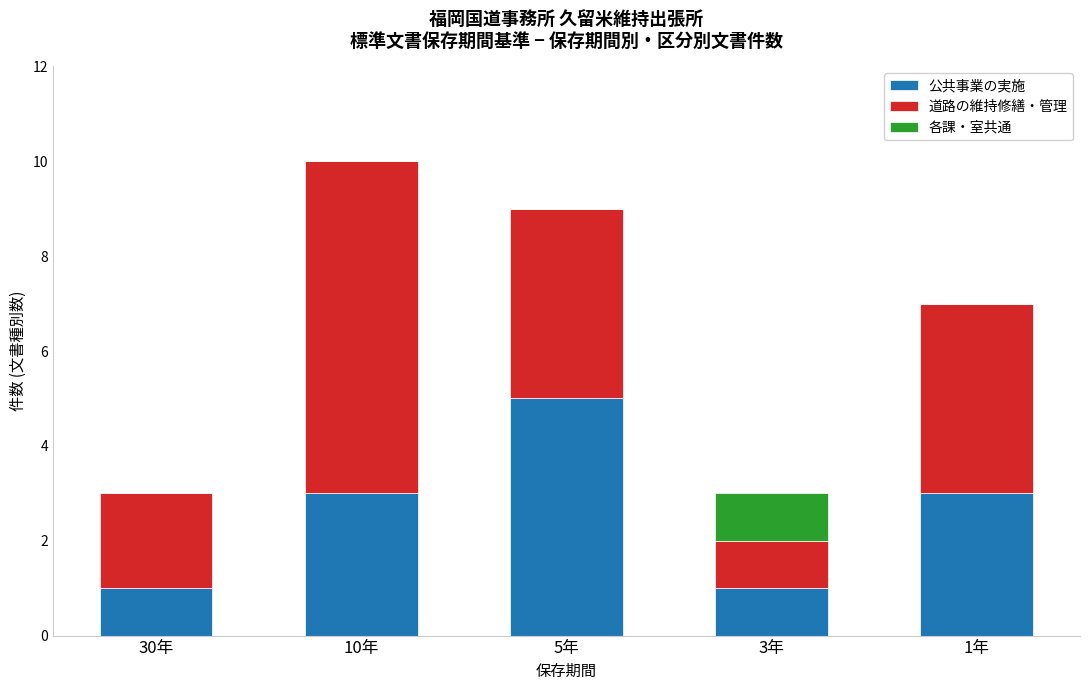

What is the maximum value for 公共事業の実施?

5